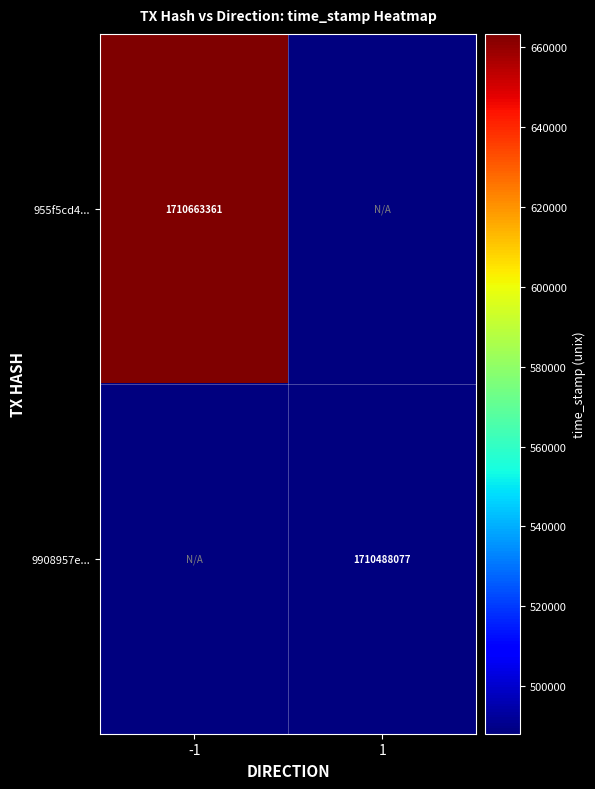

True or false: 9908957e... has a value of 1710488077 at 1.

True